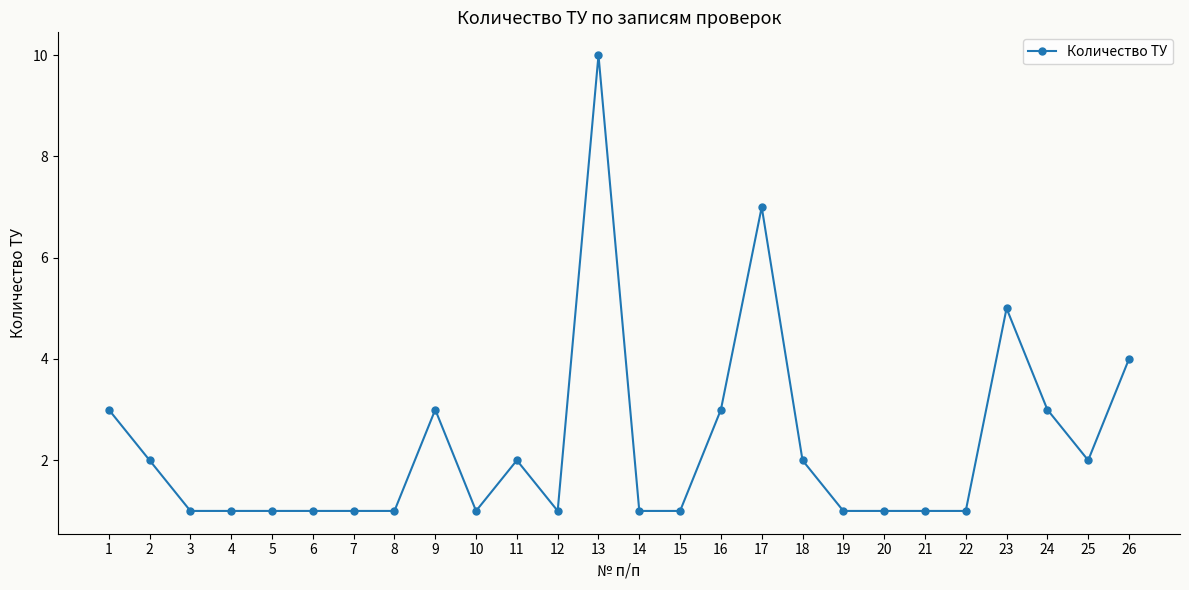

What is the change in value from 14 to 16?

+2